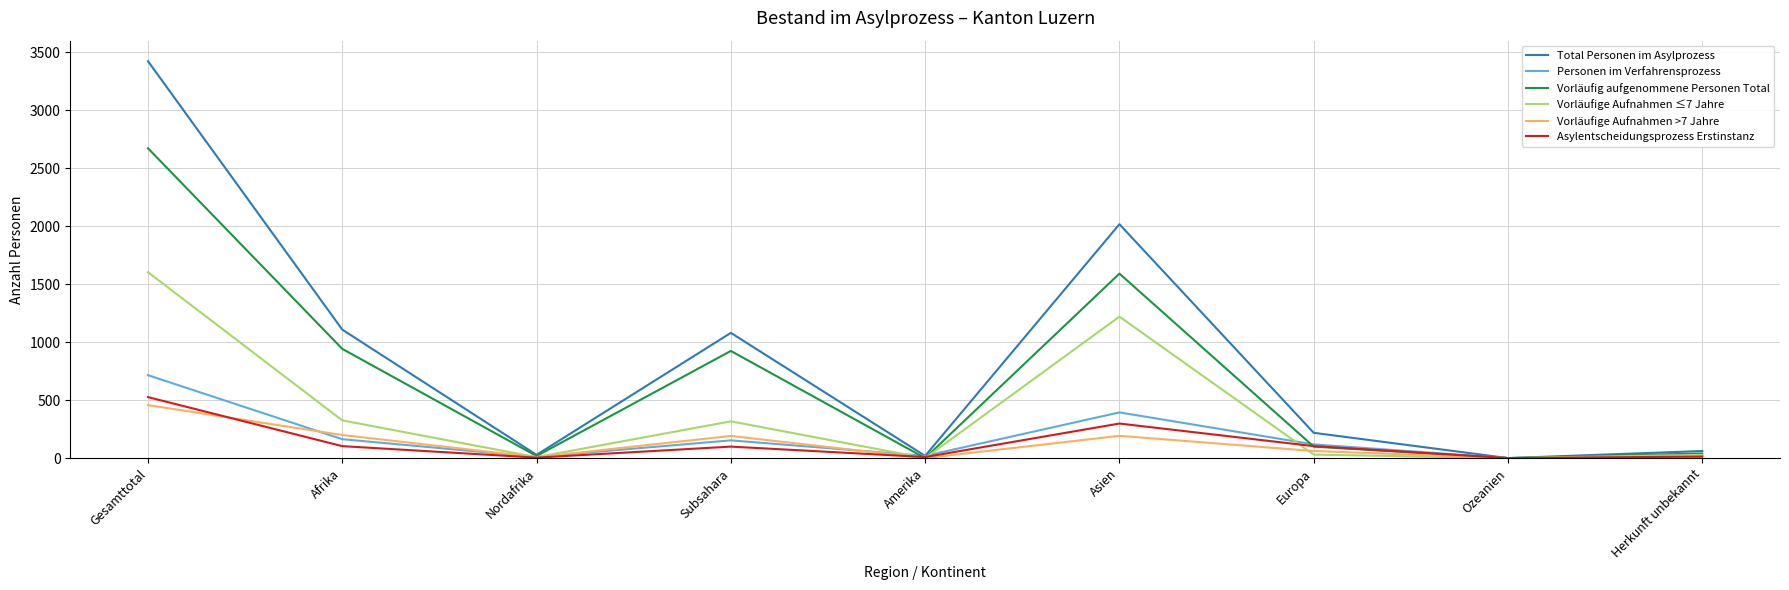

The value of Total Personen im Asylprozess at Europa is 367. True or false?

False